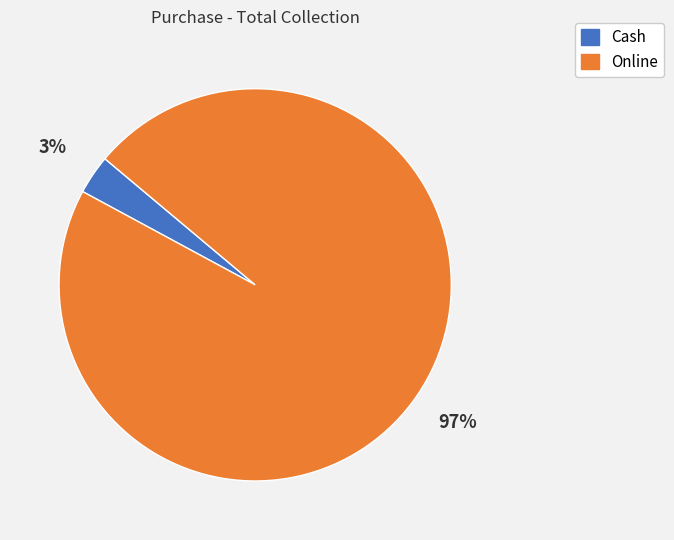

Is it true that Cash is 3% of the pie?

True